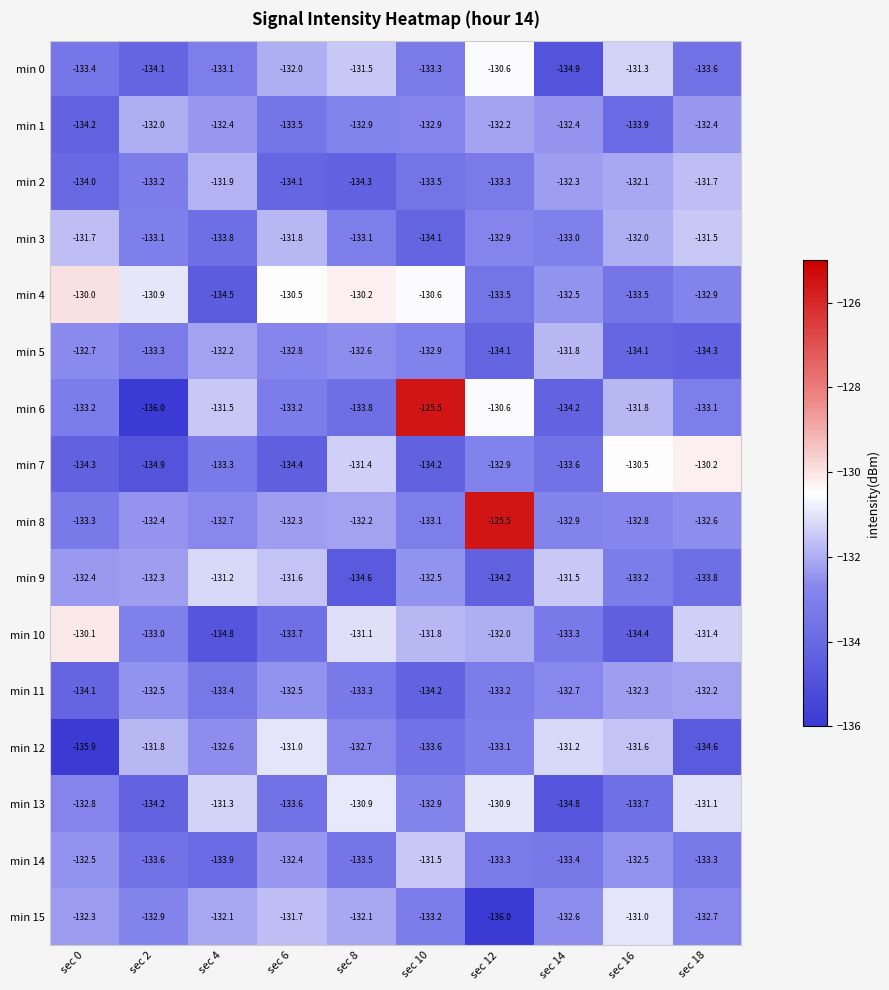

What is the spread (max minus min) of values at sec 6?

3.9